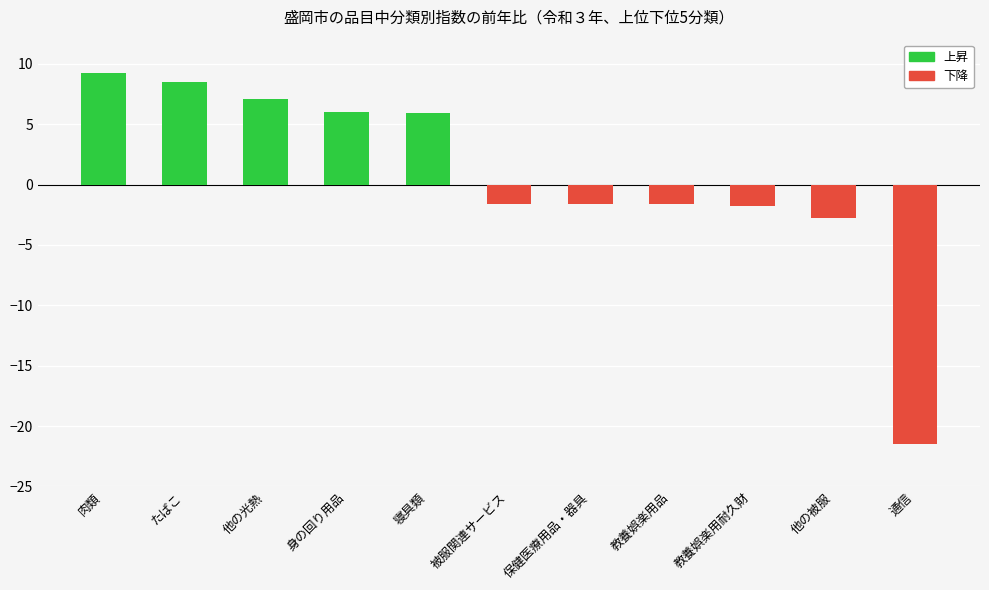

What is the difference between the maximum and minimum values in the 上昇 series?

9.2